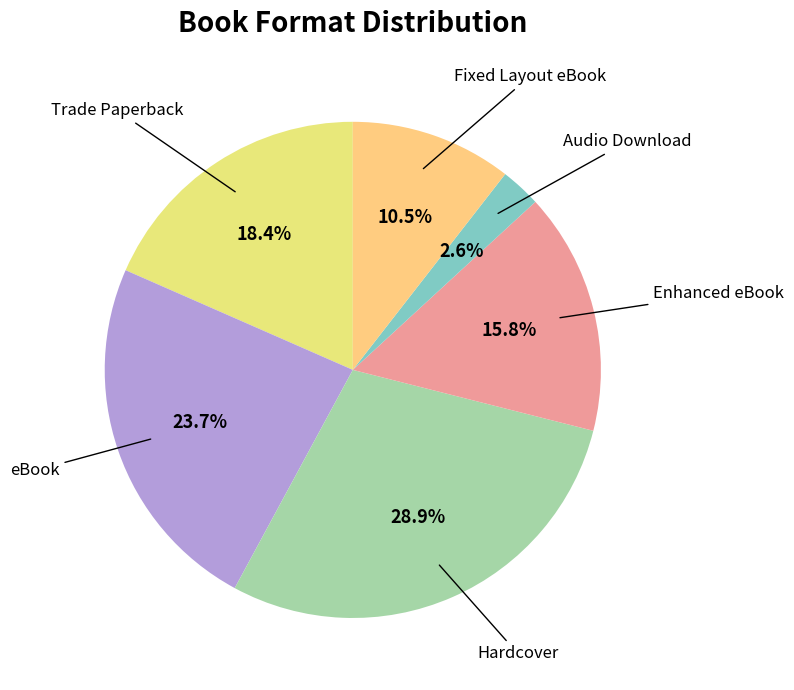

How many segments does this pie chart have?

6